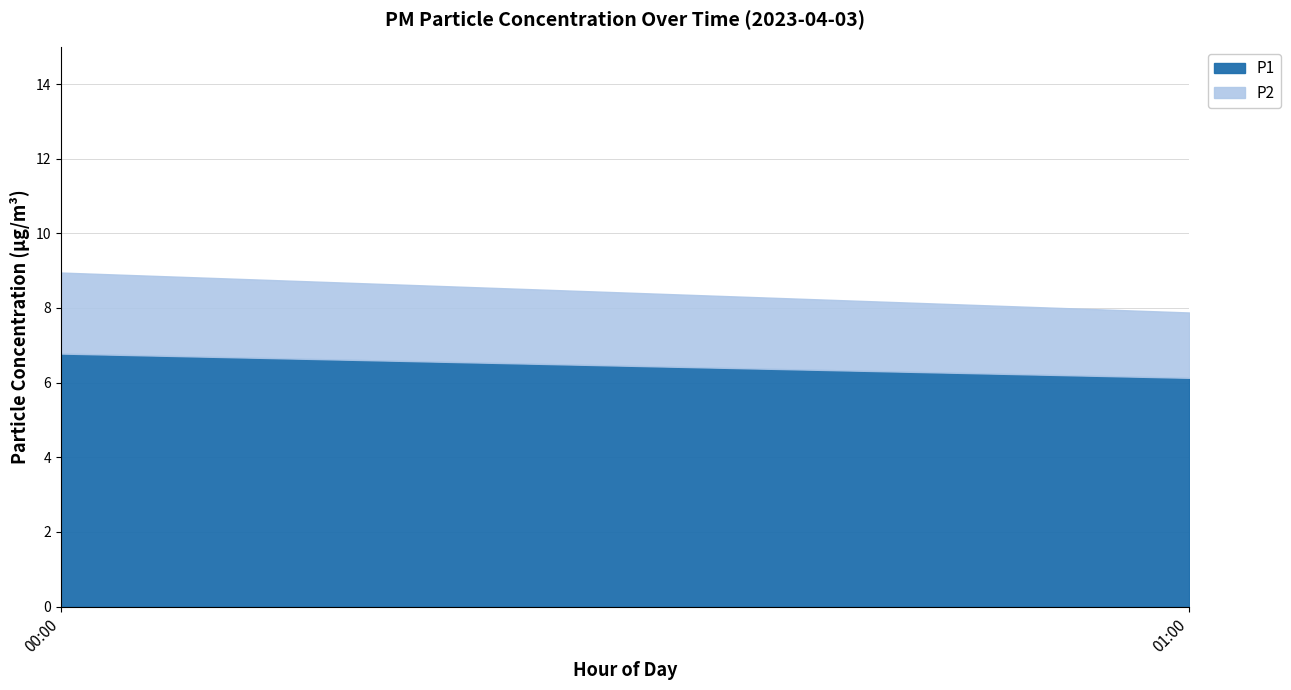

The value of P1 at 01:00 is 6.1. True or false?

True